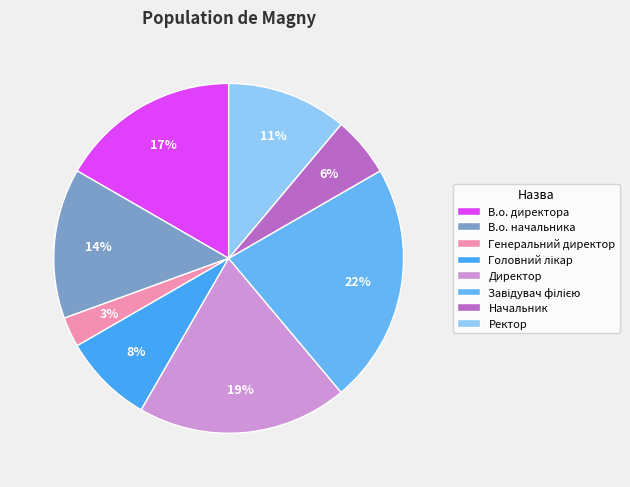

To the nearest percent, what portion does Головний лікар represent?

8%